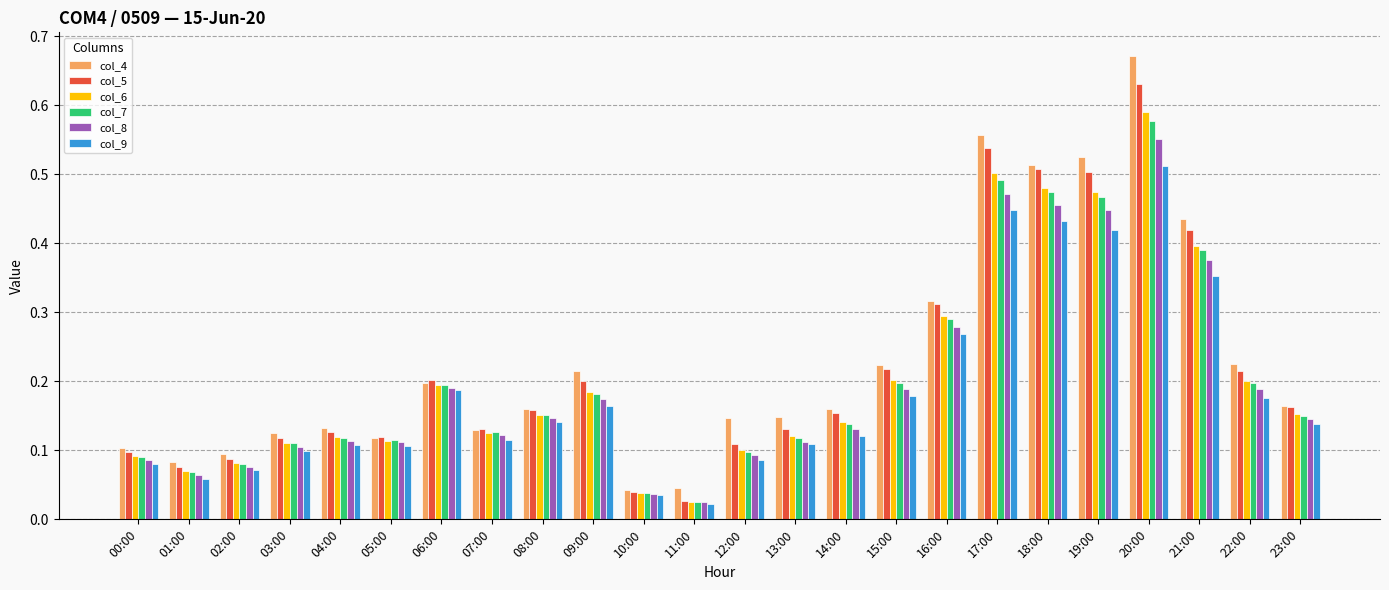

What is the sum of all col_6 values?

5.0